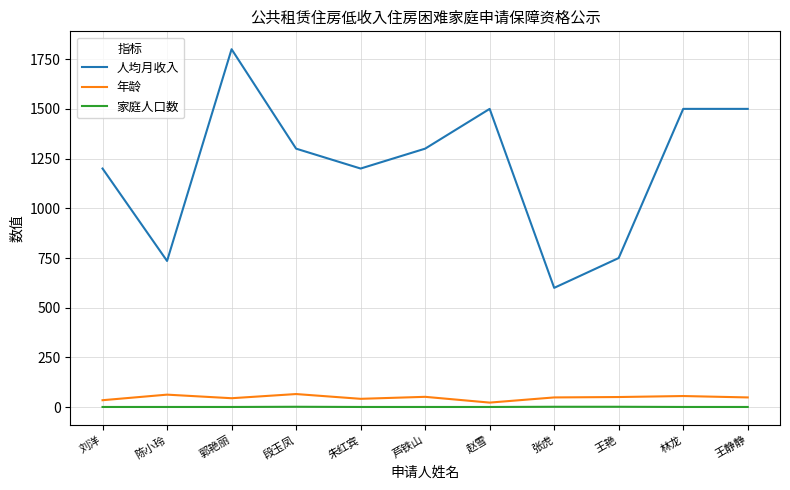

What is the minimum value for 年龄?

23.0